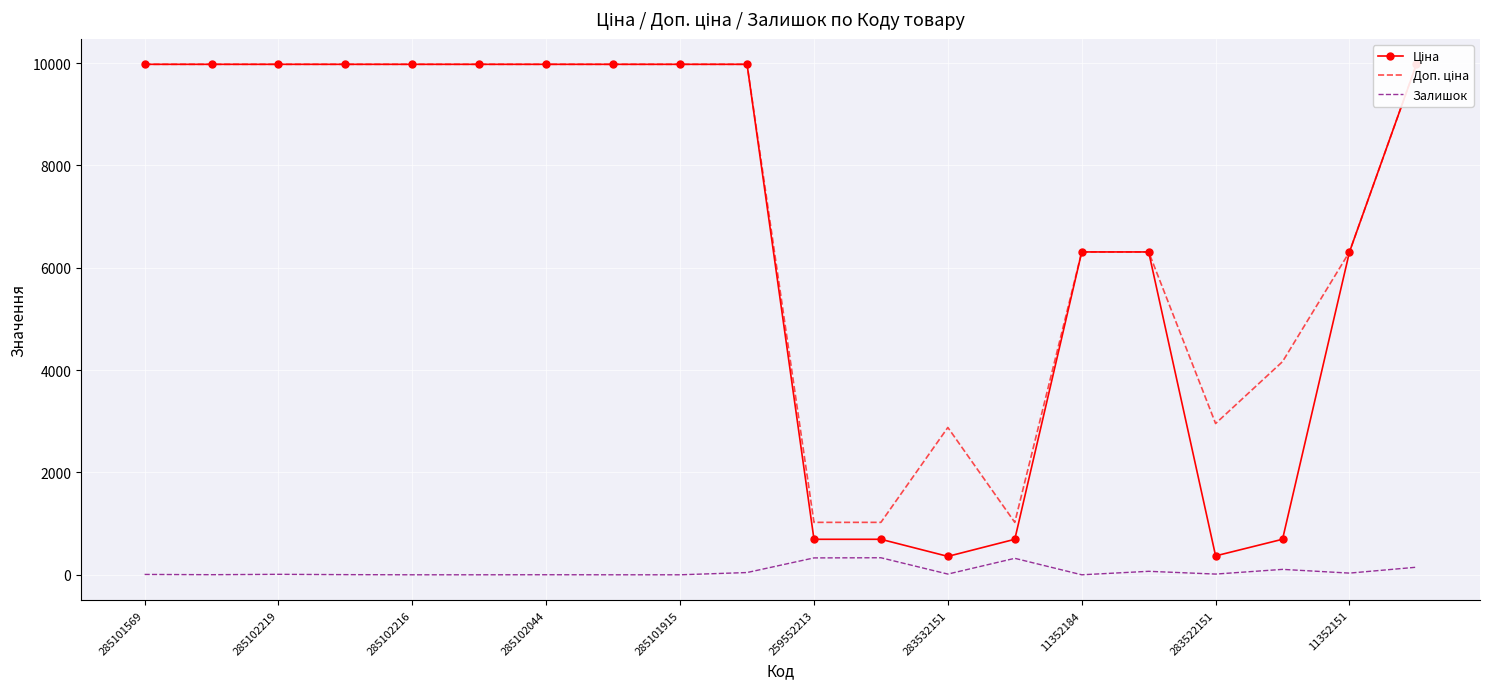

What is the difference between the highest and lowest values at 19?

9827.0